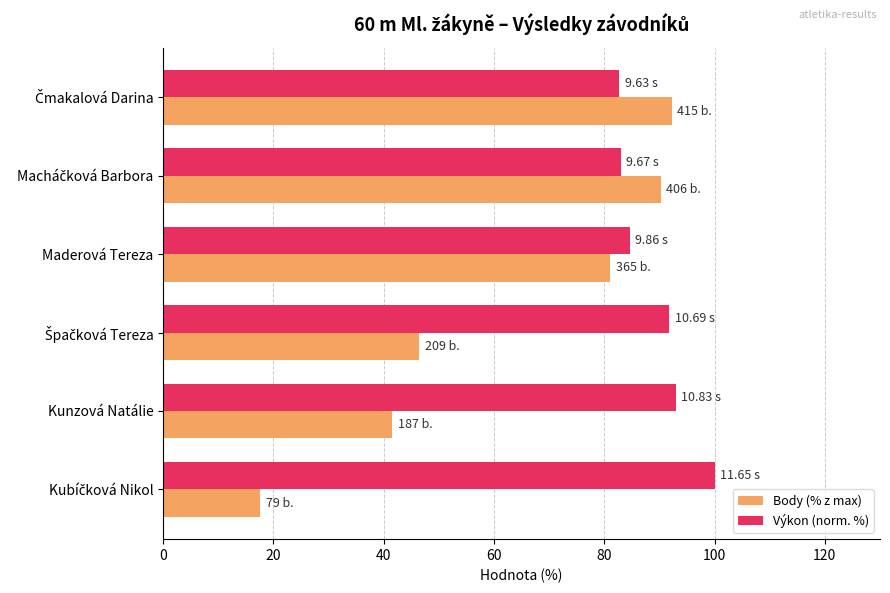

At how many categories does at least one series exceed 61?

6